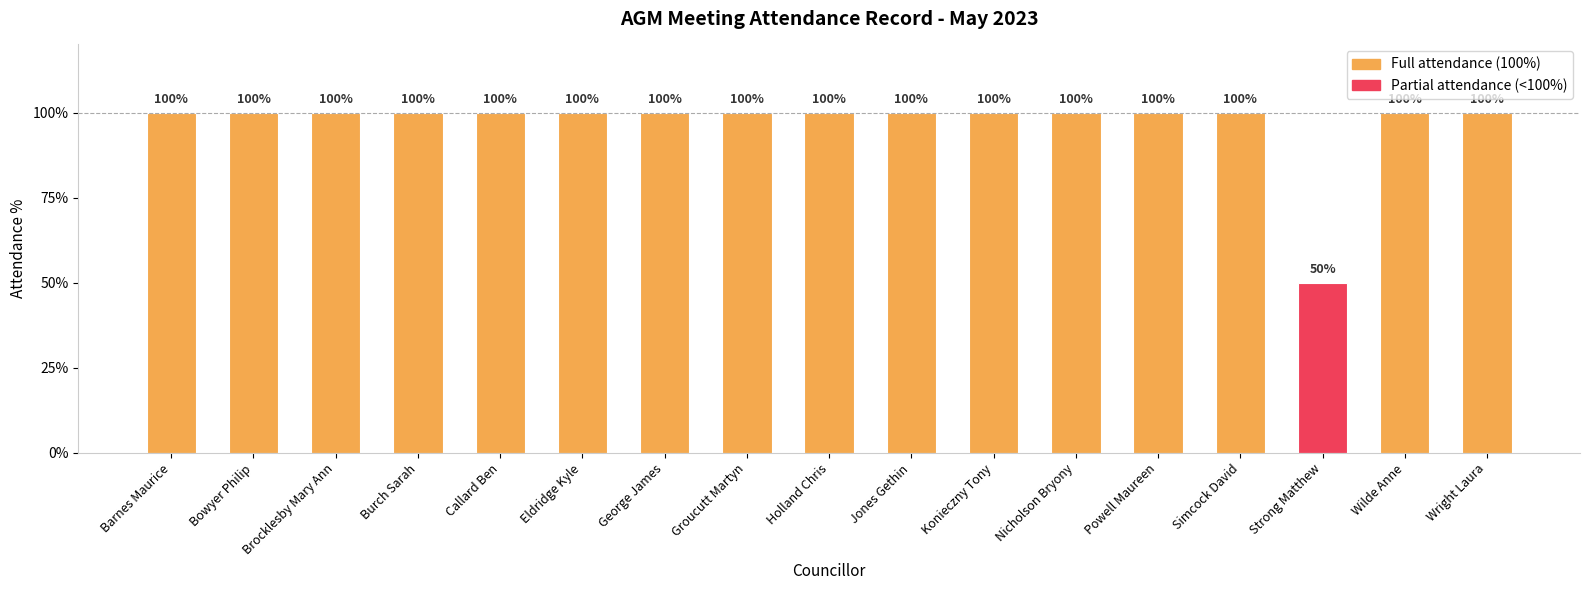

The chart shows a value of 1.0 at Wright Laura. True or false?

True